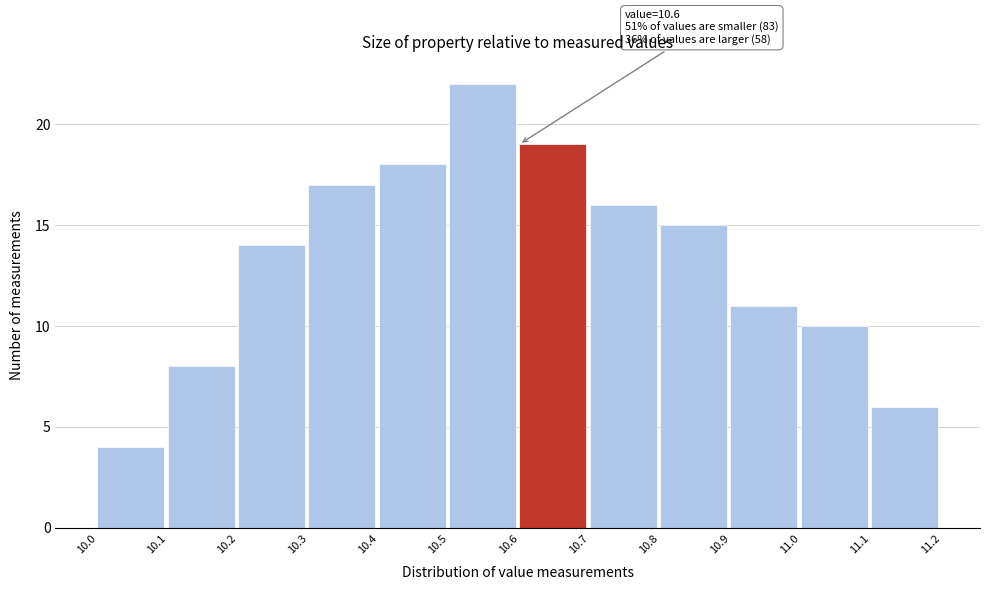

Which range on the x-axis has the tallest bar?

10.5 to 10.6